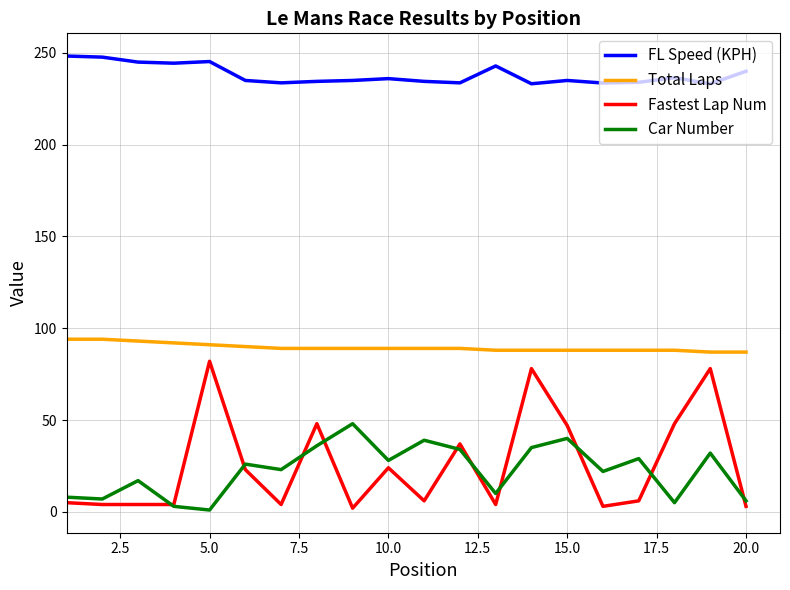

True or false: Car Number and Total Laps cross at least once.

False